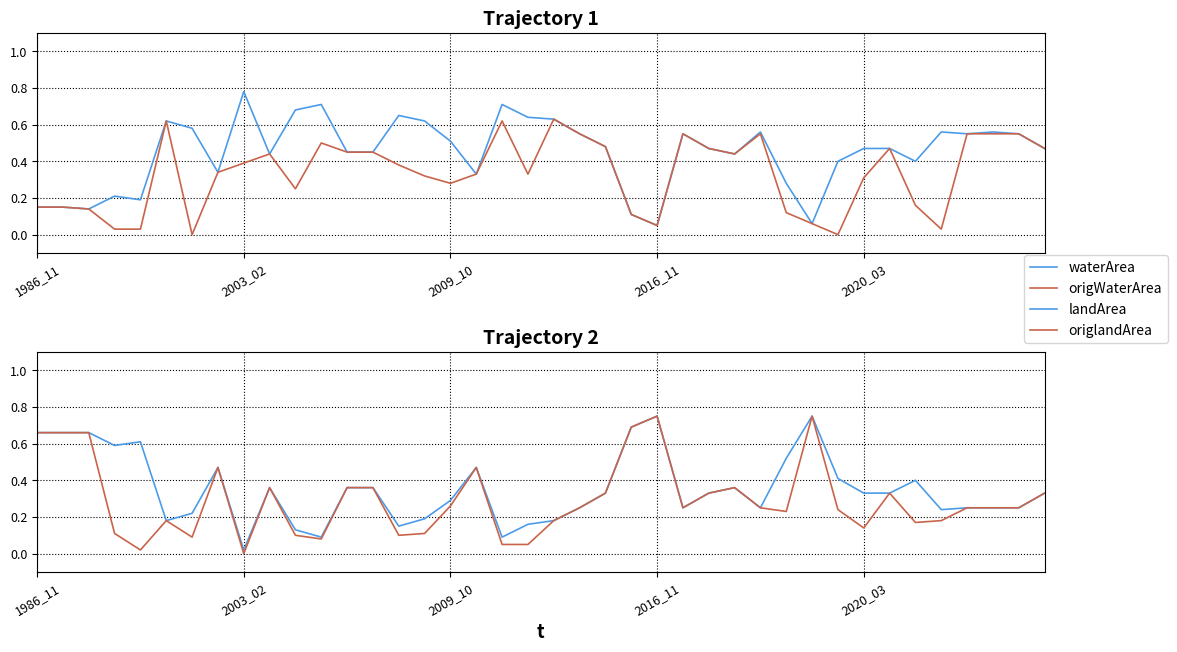

At which label does origlandArea reach its peak?

2016_11